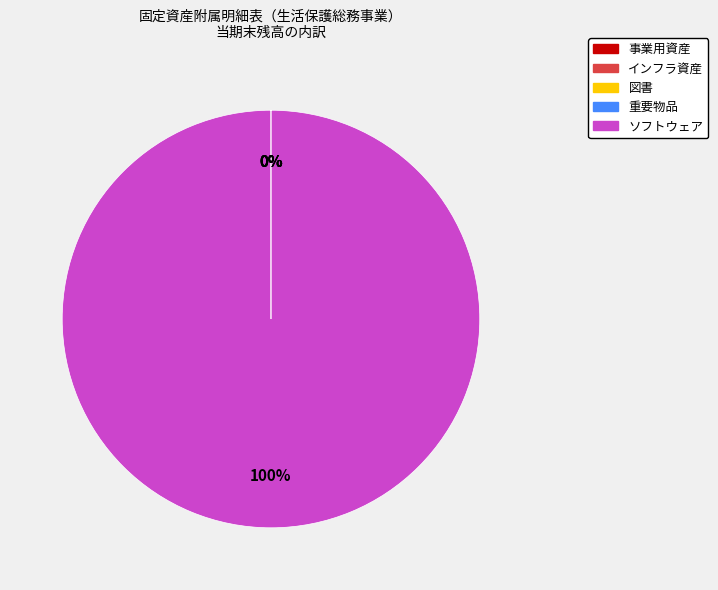

Is 事業用資産 the majority of the pie?

No